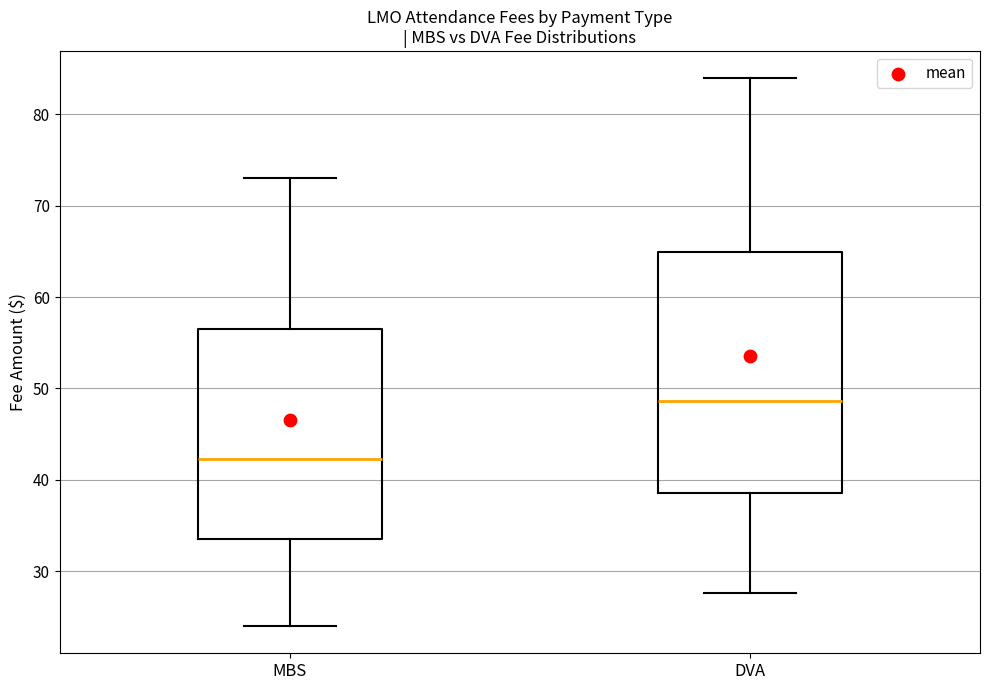

Reading left to right, transcribe this box plot: for each box, give where its median line is, the range the box spans, and where its two whiskers end, as read against the y-axis. The values are not printed on the chart, so give them approximately, as read against the axis.

MBS: median 42, box 34 to 57, whiskers 24 to 73
DVA: median 49, box 39 to 65, whiskers 28 to 84